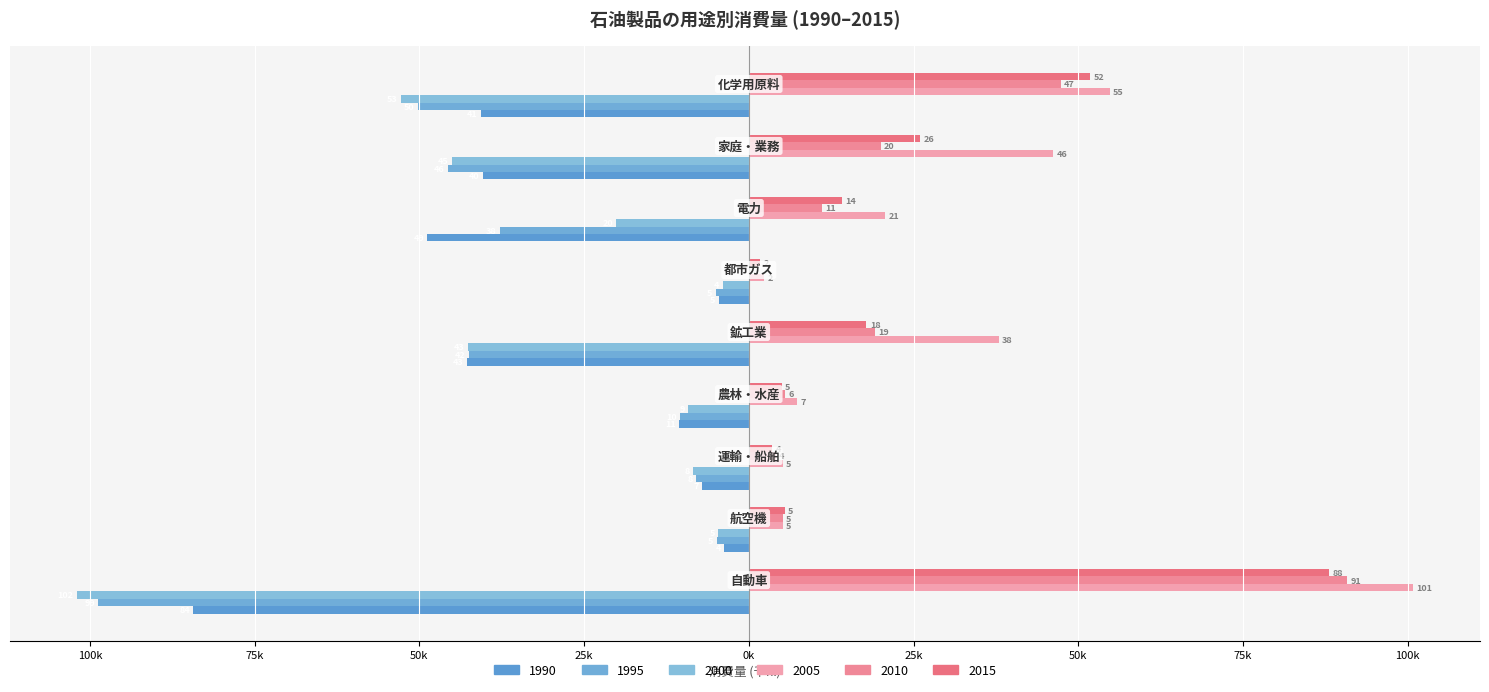

Does the chart contain any negative values?

Yes